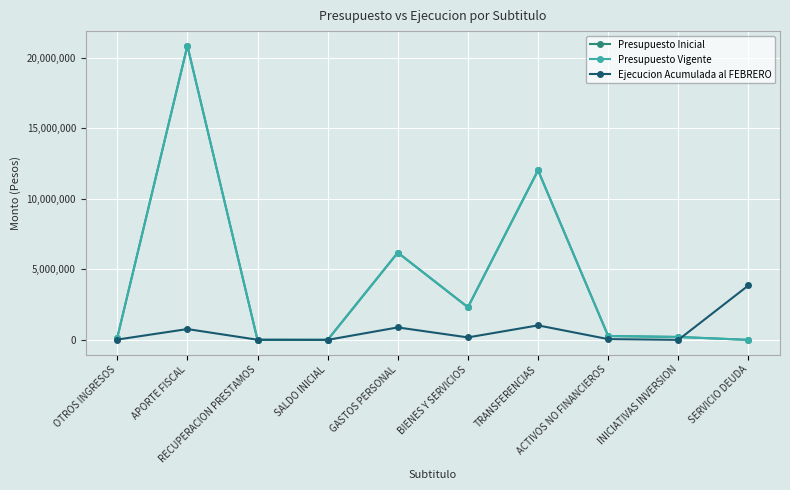

How many times do Presupuesto Inicial and Ejecucion Acumulada al FEBRERO cross each other?

3